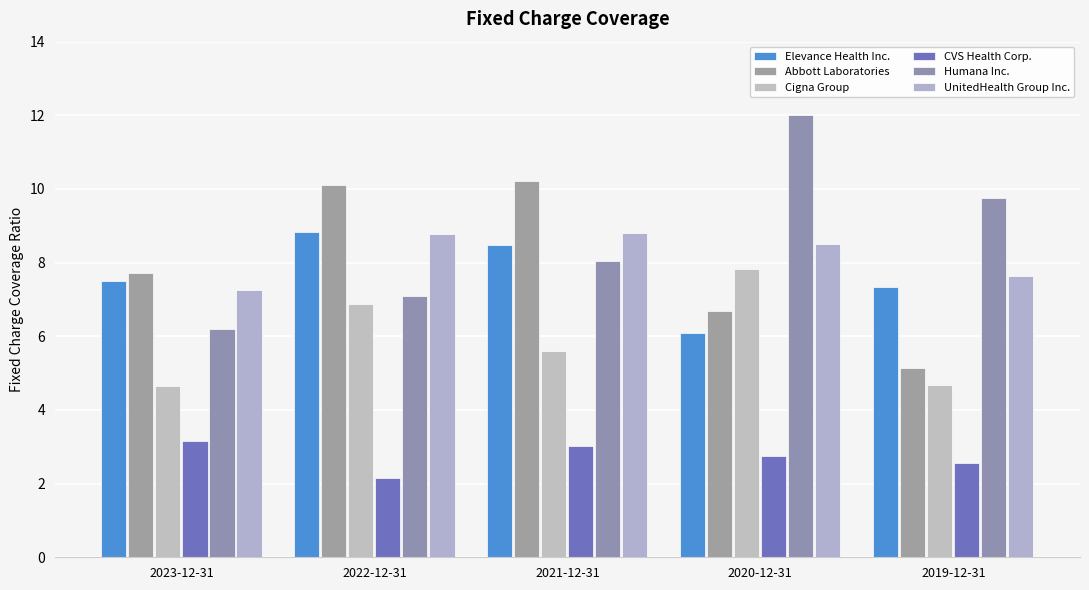

List the labels in order of CVS Health Corp. value, smallest first.

2022-12-31, 2019-12-31, 2020-12-31, 2021-12-31, 2023-12-31